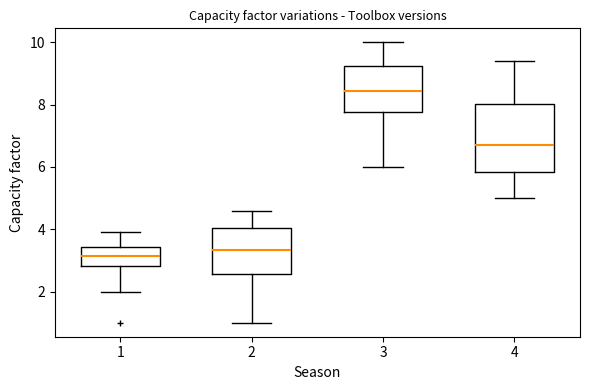

Reading left to right, read every box against the y-axis: the position of its median line, the range the box covers, and the ends of its whiskers. The values are not printed on the chart, so give them approximately, as read against the axis.

1: median 3.2, box 2.8 to 3.4, whiskers 2.0 to 4.0
2: median 3.4, box 2.6 to 4.0, whiskers 1.0 to 4.6
3: median 8.4, box 7.8 to 9.2, whiskers 6.0 to 10.0
4: median 6.8, box 5.8 to 8.0, whiskers 5.0 to 9.4